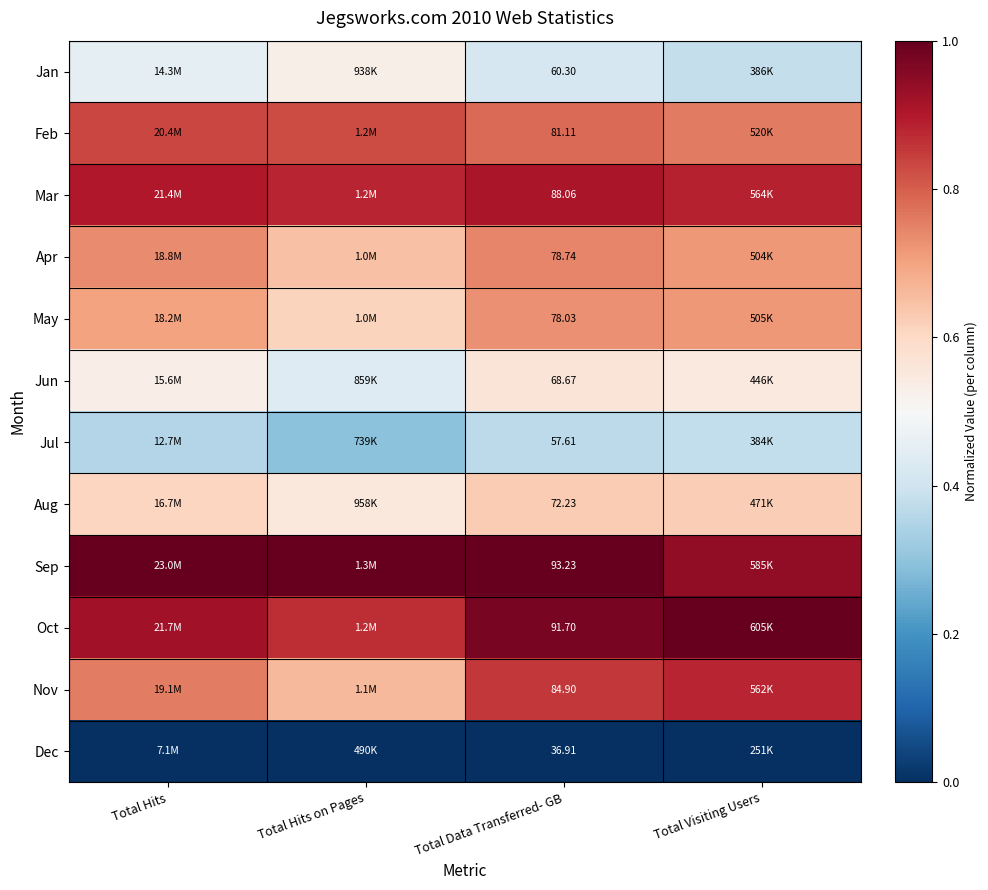

Is the value of May at Total Hits greater than the value of Jun at Total Visiting Users?

Yes